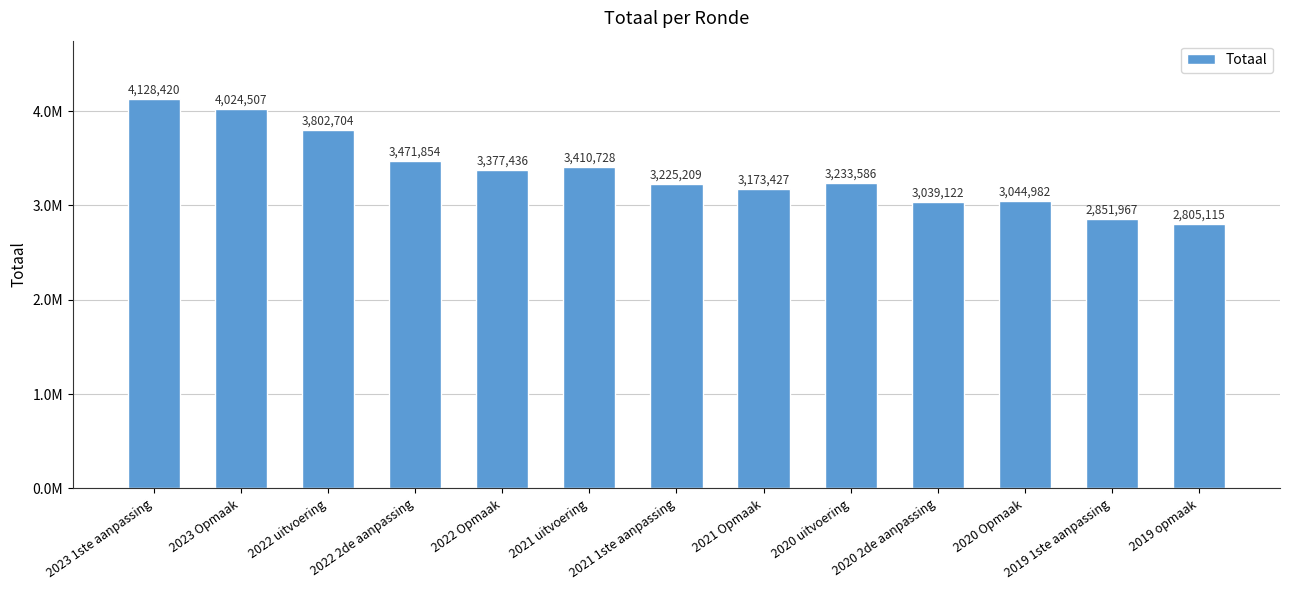

Reading left to right, extract all data points from this chart.

2023 1ste aanpassing=4128420	2023 Opmaak=4024507	2022 uitvoering=3802704	2022 2de aanpassing=3471854	2022 Opmaak=3377436	2021 uitvoering=3410728	2021 1ste aanpassing=3225209	2021 Opmaak=3173427	2020 uitvoering=3233586	2020 2de aanpassing=3039122	2020 Opmaak=3044982	2019 1ste aanpassing=2851967	2019 opmaak=2805115